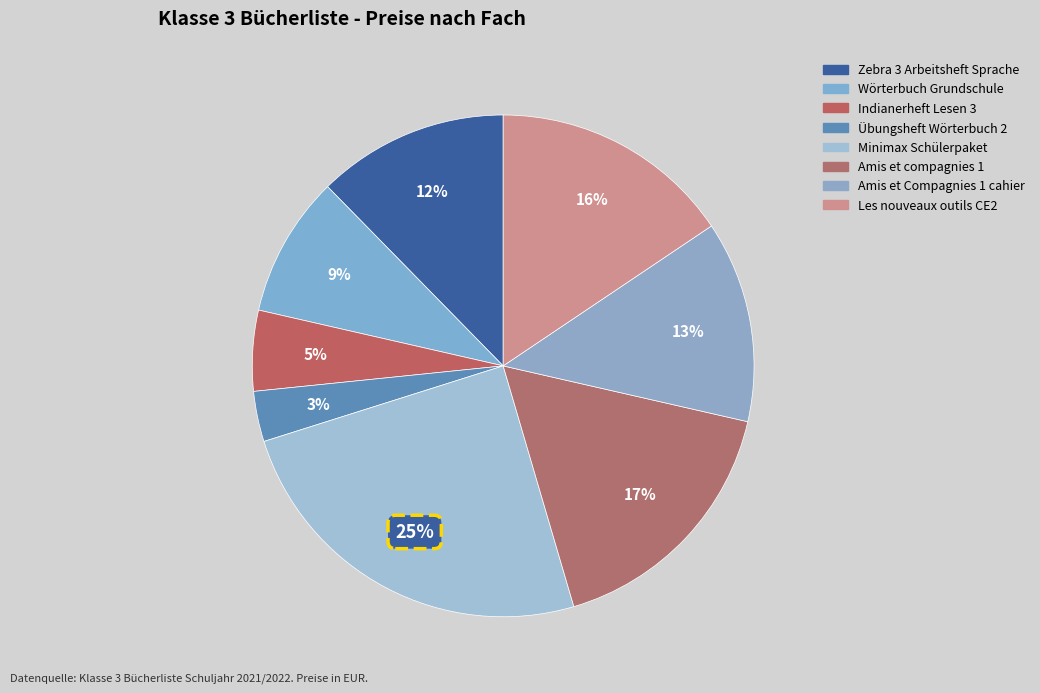

Count the number of slices in the pie.

8